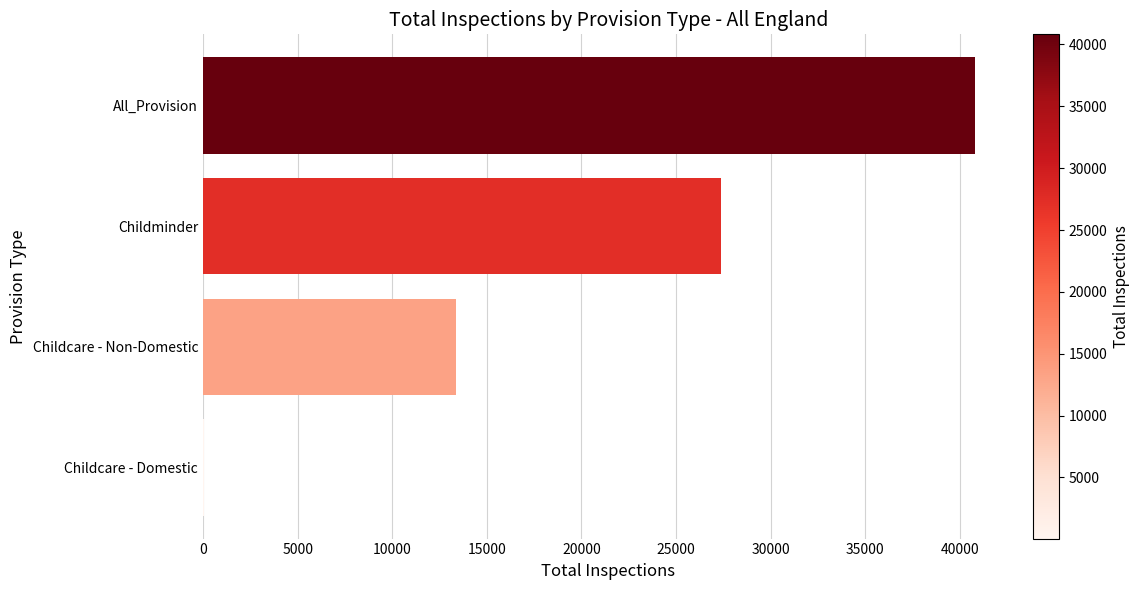

What is the average value?

20409